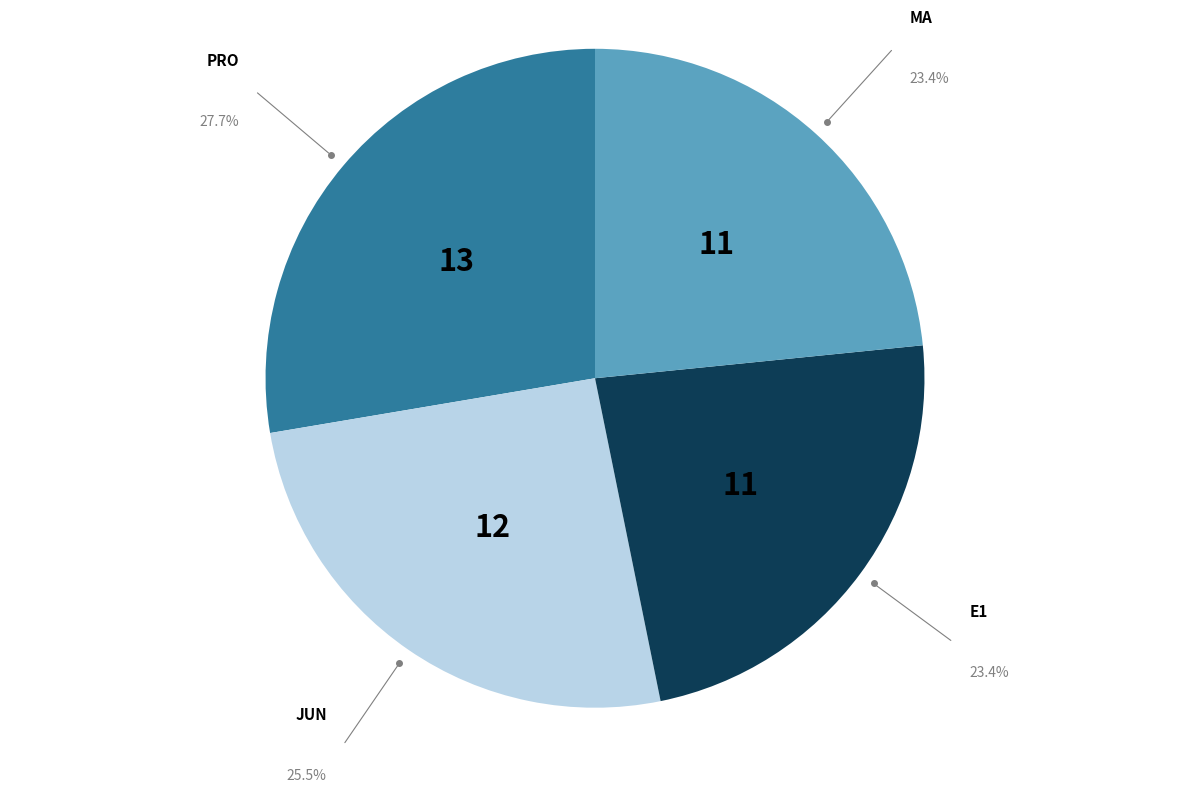

Is there any slice that represents more than half of the pie?

No